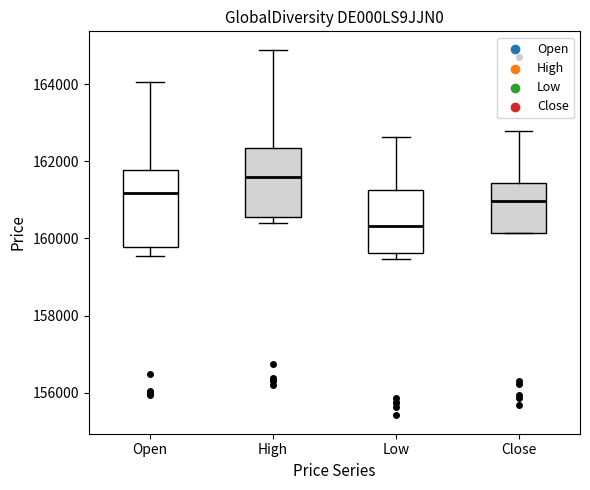

Which box is the tallest, from its lower edge to its upper edge?

Open